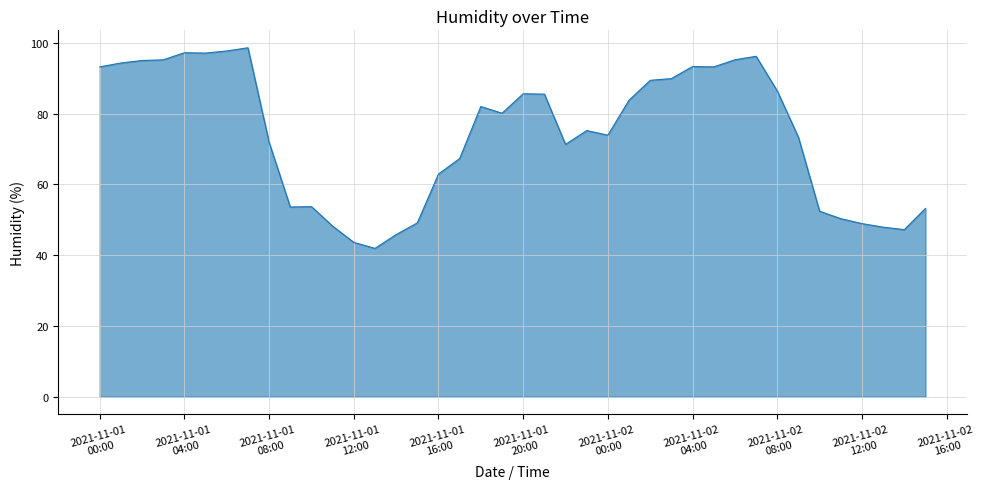

What is the maximum value shown in the chart?

98.6